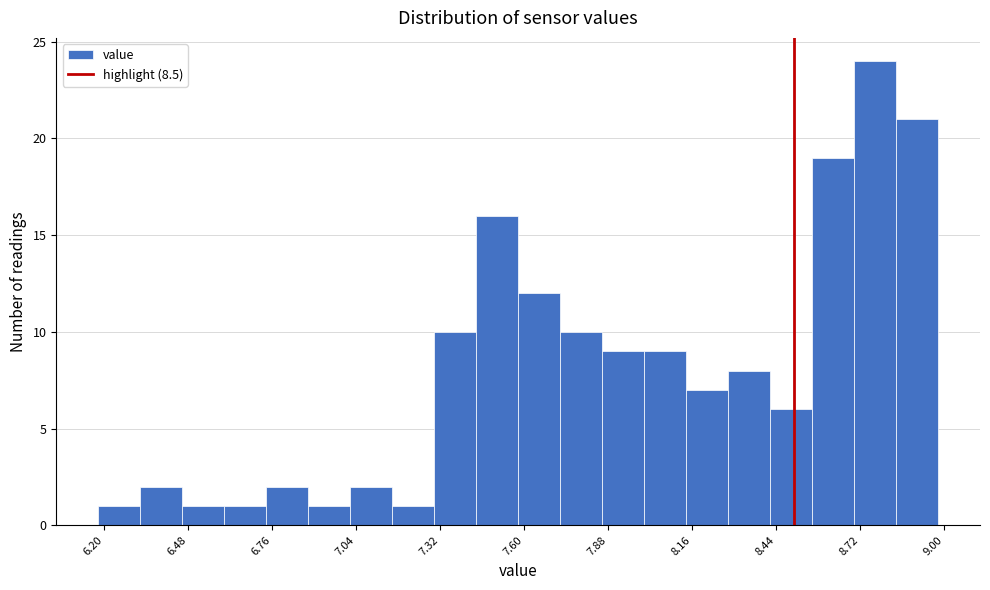

Around what value on the x-axis is the tallest bar? Give the approximate position of its centre, as read against the axis.

8.75